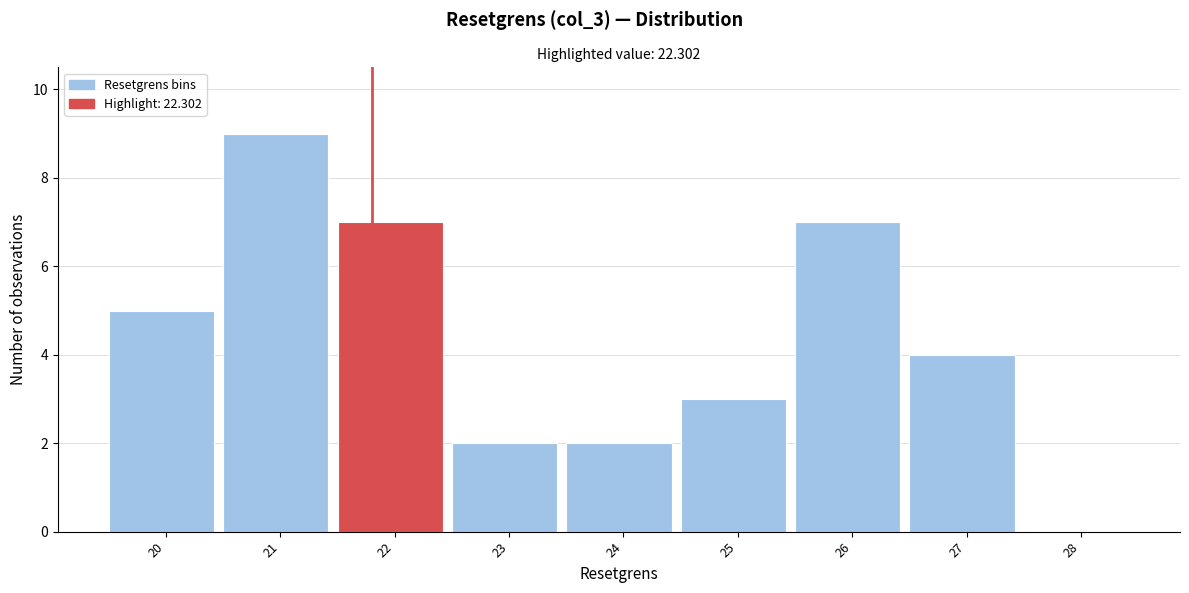

Reading right to left, what are all the values shown in this chart?

28=0	27=4	26=7	25=3	24=2	23=2	22=7	21=9	20=5